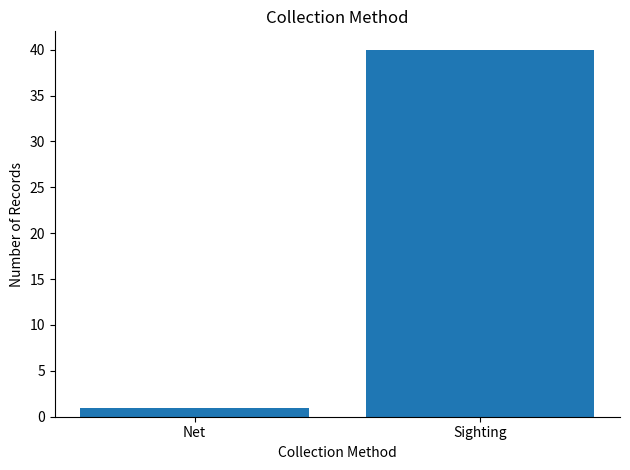

Where is the data nearest to the value 20?

Net